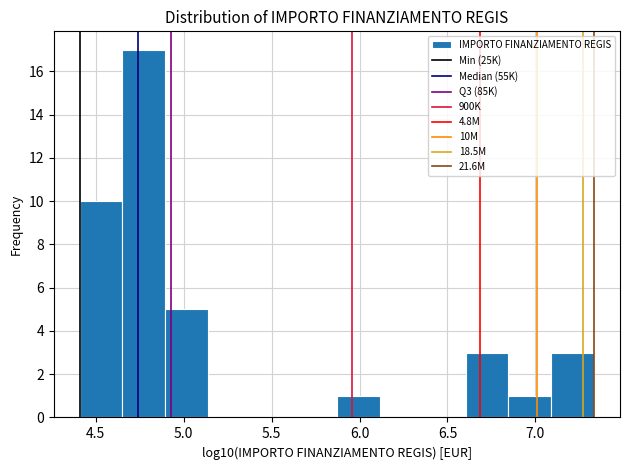

Over which range of the x-axis is the bar tallest?

4.65 to 4.90